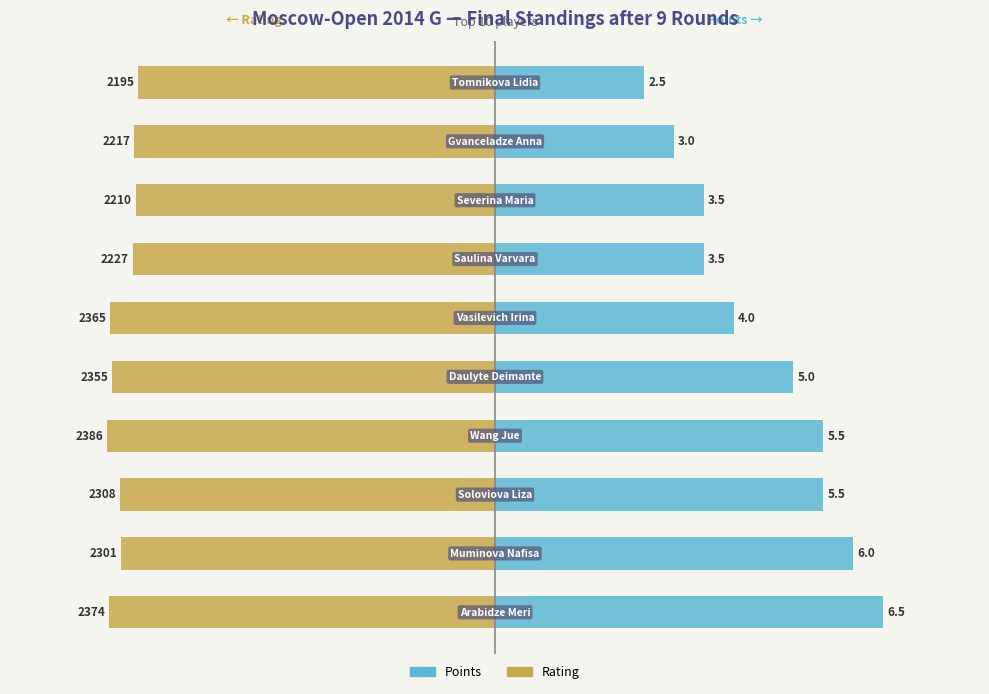

How many categories are shown in the chart?

10